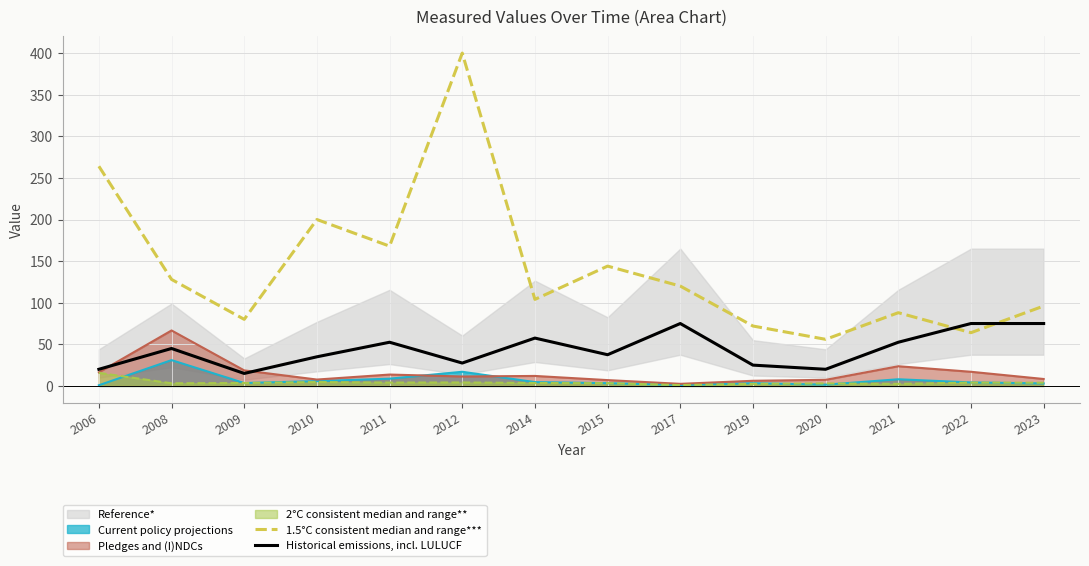

Between 2014 and 2019, which series saw the biggest shift?

Historical emissions, incl. LULUCF